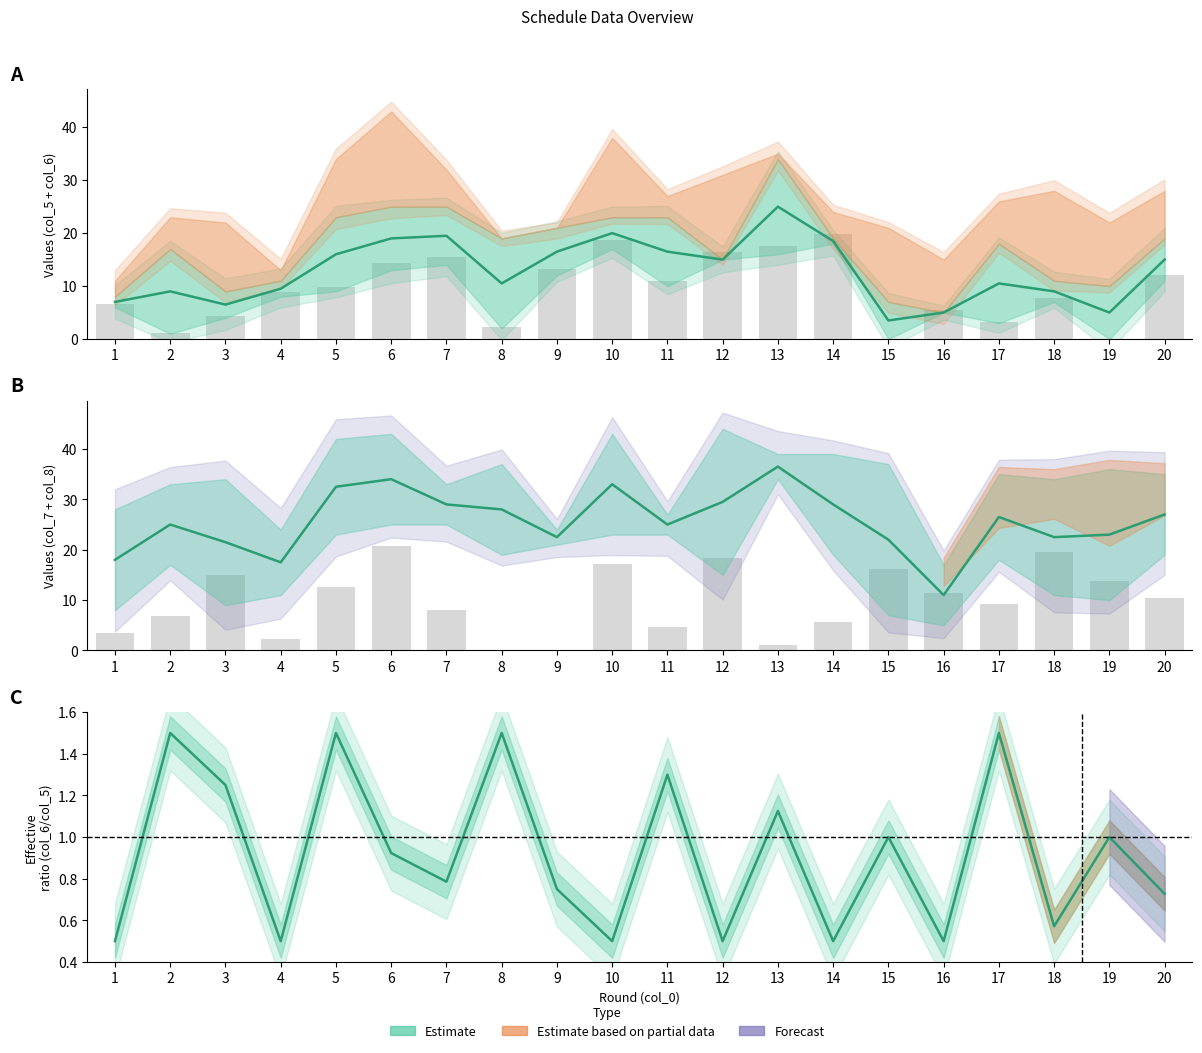

Which series has the largest range (max minus min)?

col_7 centre